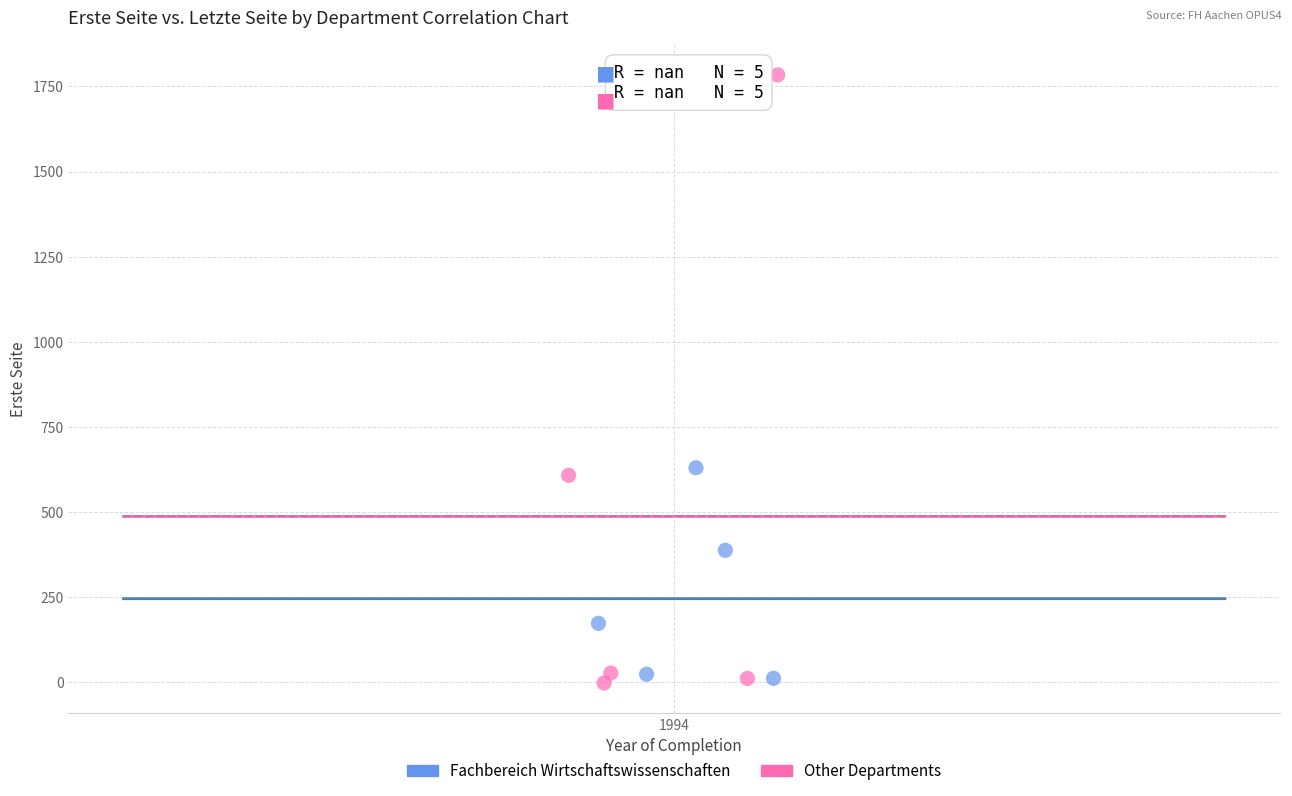

Which series reaches the maximum Y coordinate?

Other Departments